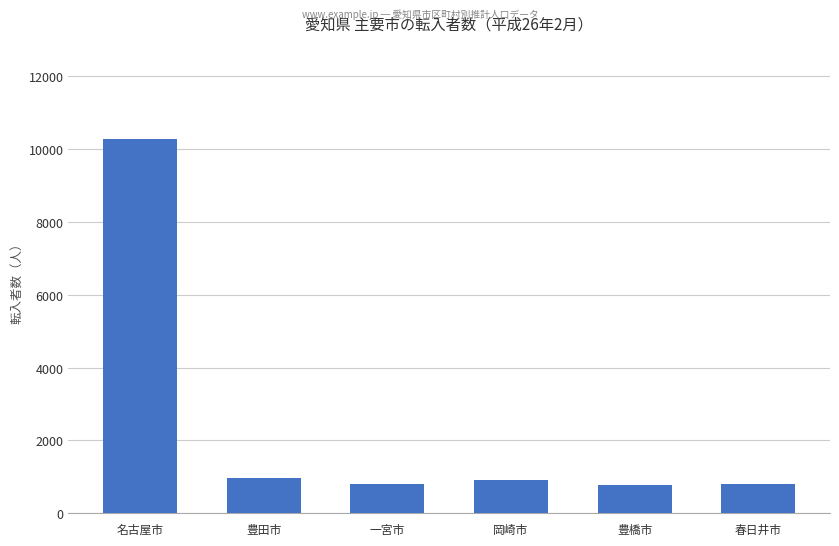

What is the value of the 4th bar from the left?

921